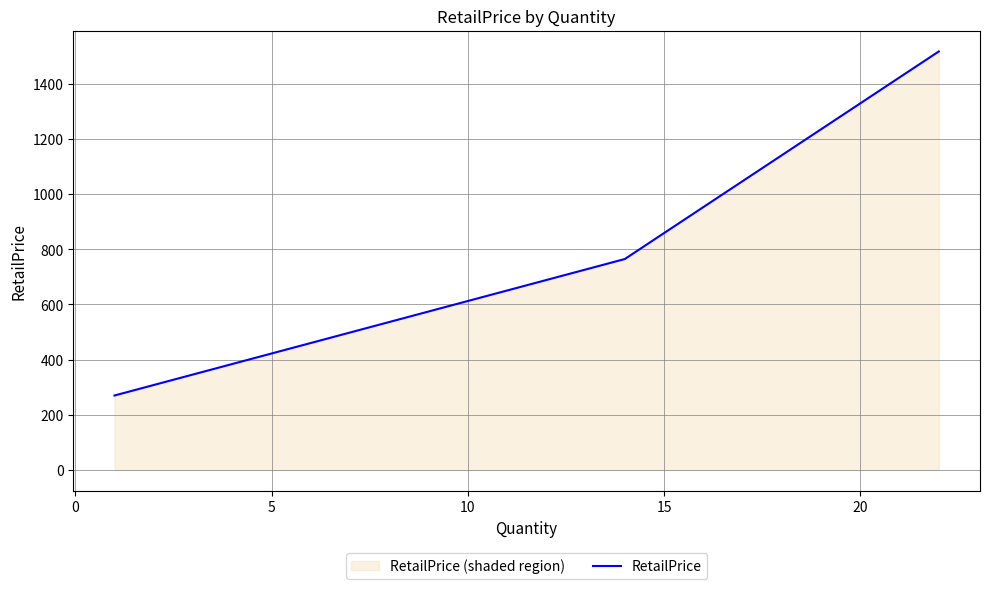

What is the maximum value shown in the chart?

1516.5